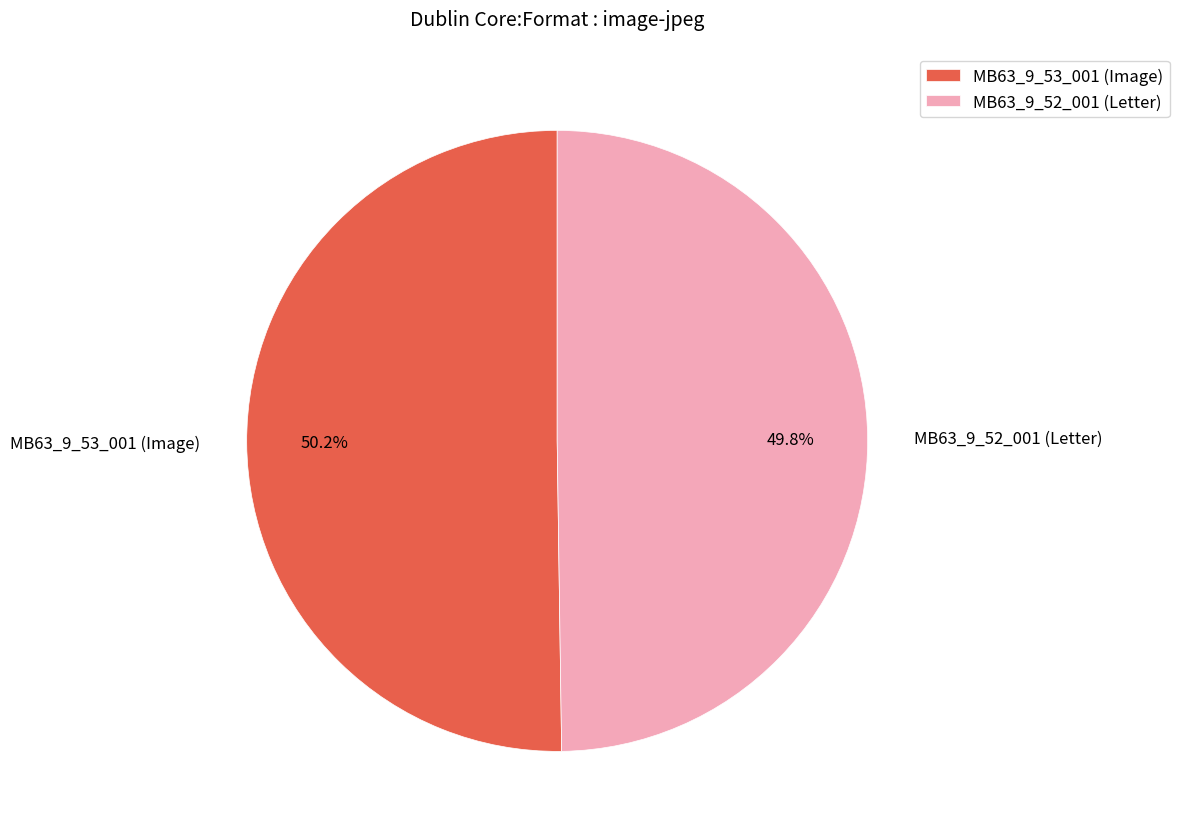

Count the number of slices in the pie.

2